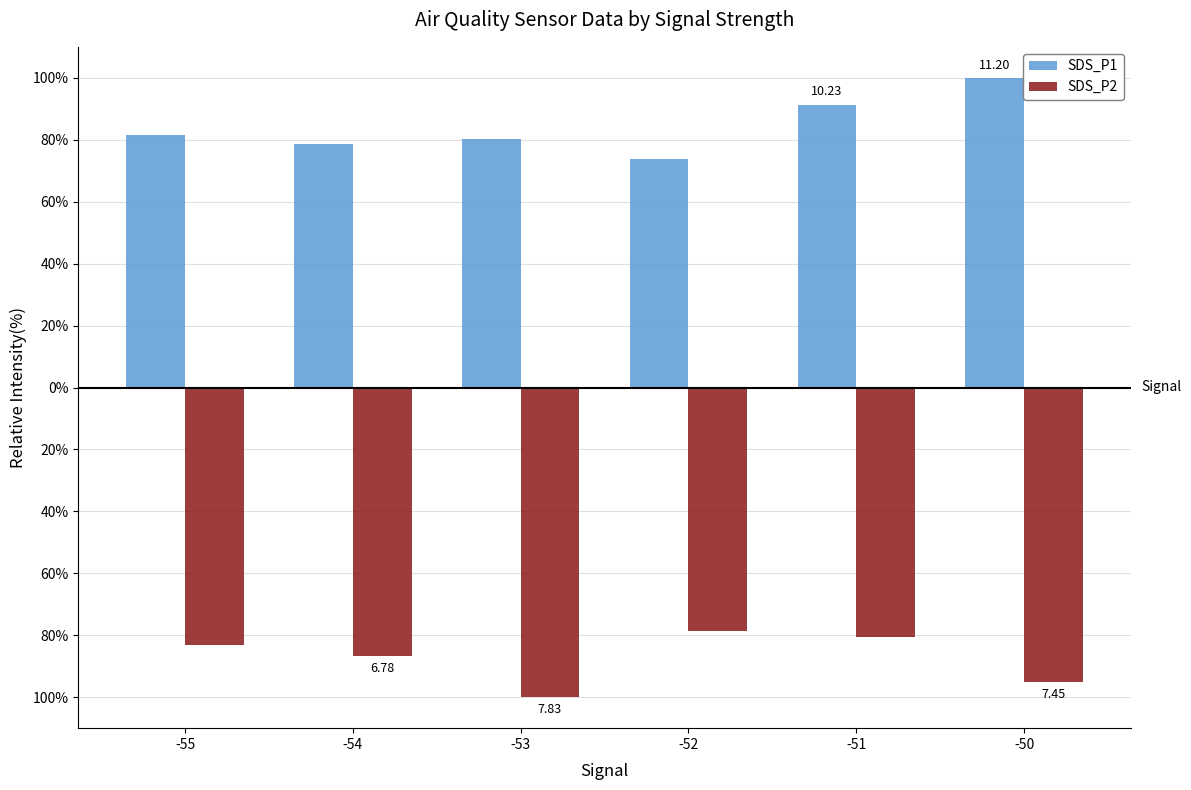

Between -50 and -55, which is larger?

-50